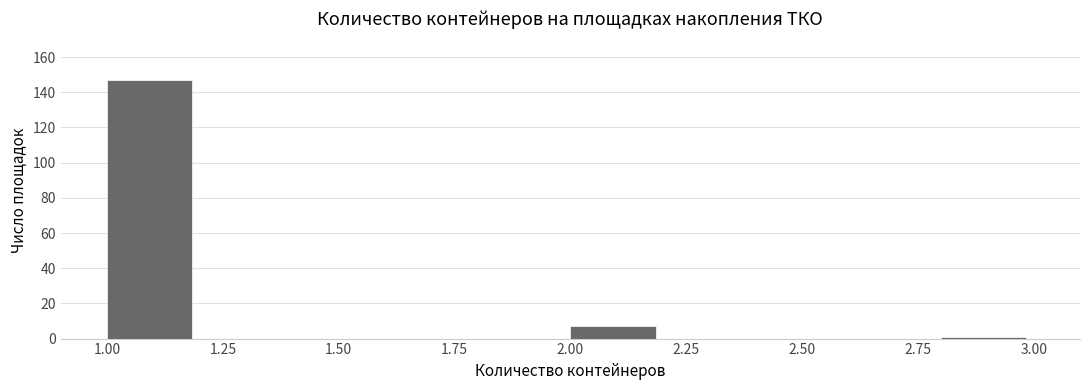

Reading left to right, list every bar in this chart as the range it spans on the x-axis followed by its height. The values are not printed on the chart, so give them approximately, as read against the axis.

1.0 to 1.2: 148
1.2 to 1.4: 0
1.4 to 1.6: 0
1.6 to 1.8: 0
1.8 to 2.0: 0
2.0 to 2.2: 8
2.2 to 2.4: 0
2.4 to 2.6: 0
2.6 to 2.8: 0
2.8 to 3.0: under 2